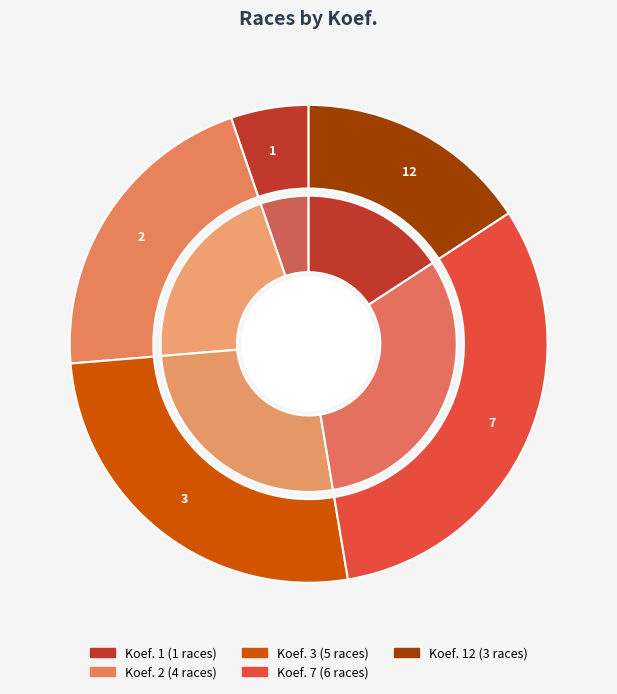

What is the smallest slice in the pie chart?

1